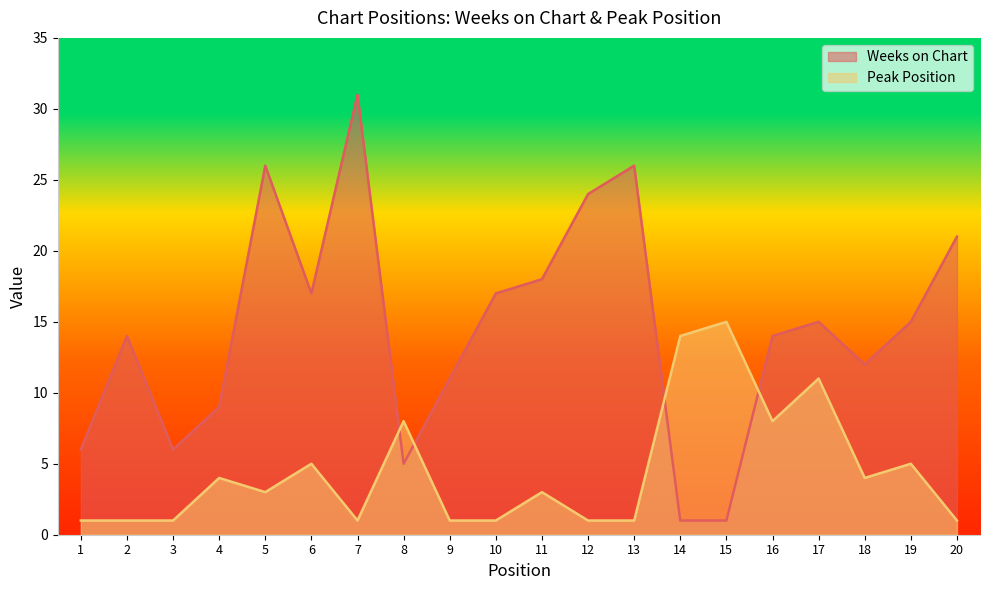

True or false: Peak Position and Weeks on Chart cross at least once.

True